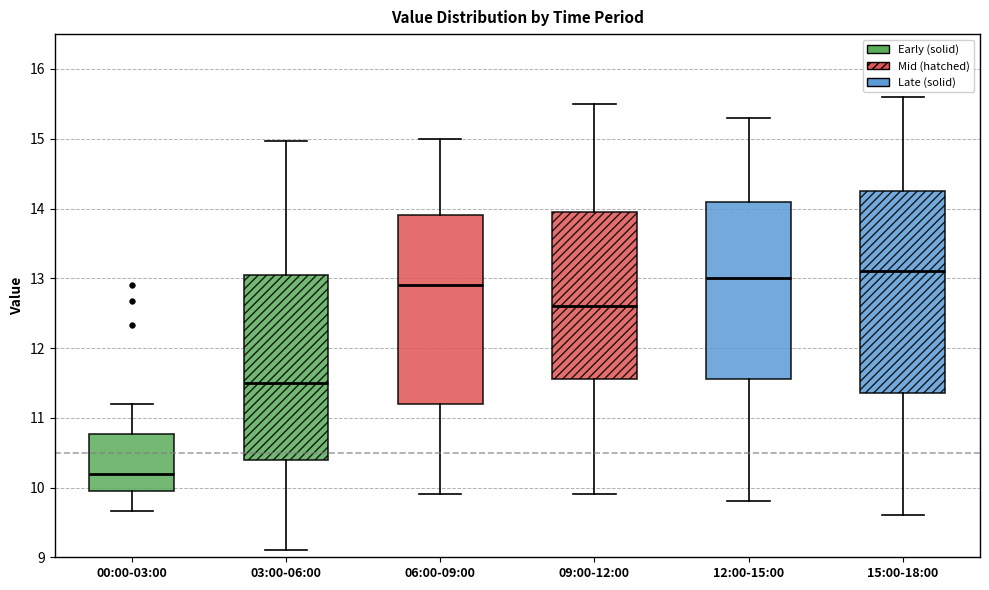

Reading left to right, transcribe this box plot: for each box, give where its median line is, the range the box spans, and where its two whiskers end, as read against the y-axis. The values are not printed on the chart, so give them approximately, as read against the axis.

00:00-03:00: median 10.2, box 10.0 to 10.8, whiskers 9.7 to 11.2
03:00-06:00: median 11.5, box 10.4 to 13.1, whiskers 9.1 to 15.0
06:00-09:00: median 12.9, box 11.2 to 13.9, whiskers 9.9 to 15.0
09:00-12:00: median 12.6, box 11.6 to 14.0, whiskers 9.9 to 15.5
12:00-15:00: median 13.0, box 11.6 to 14.1, whiskers 9.8 to 15.3
15:00-18:00: median 13.1, box 11.4 to 14.3, whiskers 9.6 to 15.6